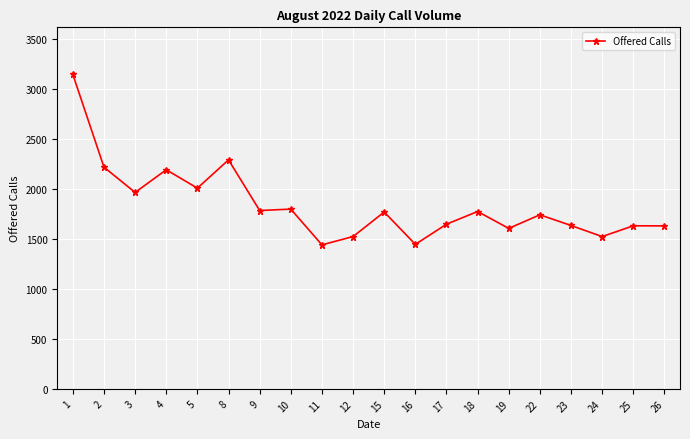

What is the sum of the values at 8 and 5?

4303